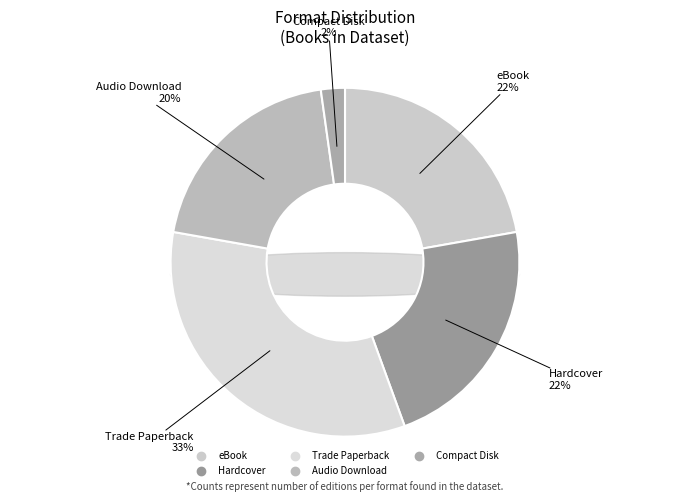

To the nearest percent, what is the combined percentage of Hardcover and Trade Paperback?

56%